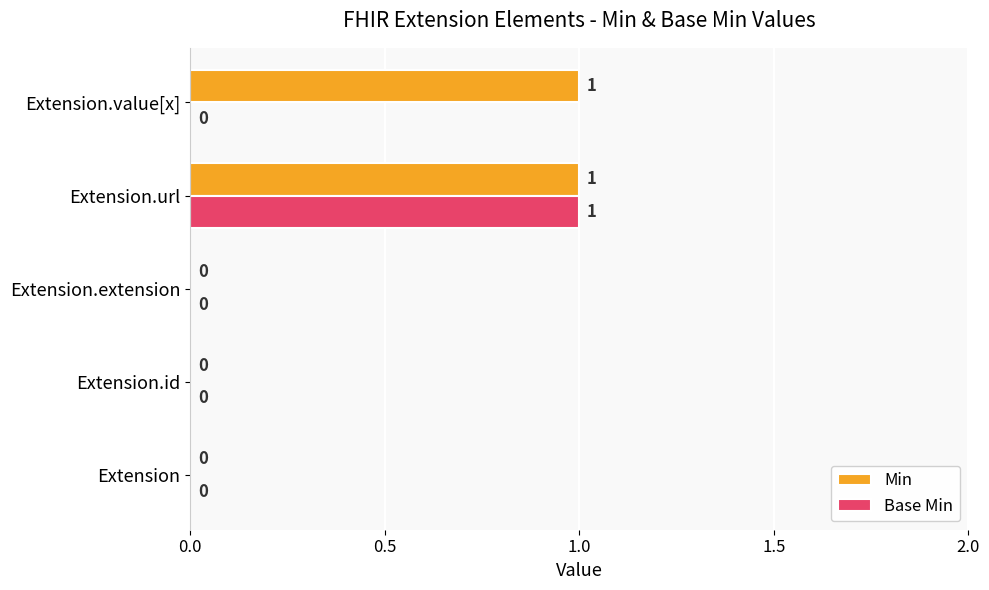

The Base Min series shows 0 at Extension.value[x]. True or false?

True